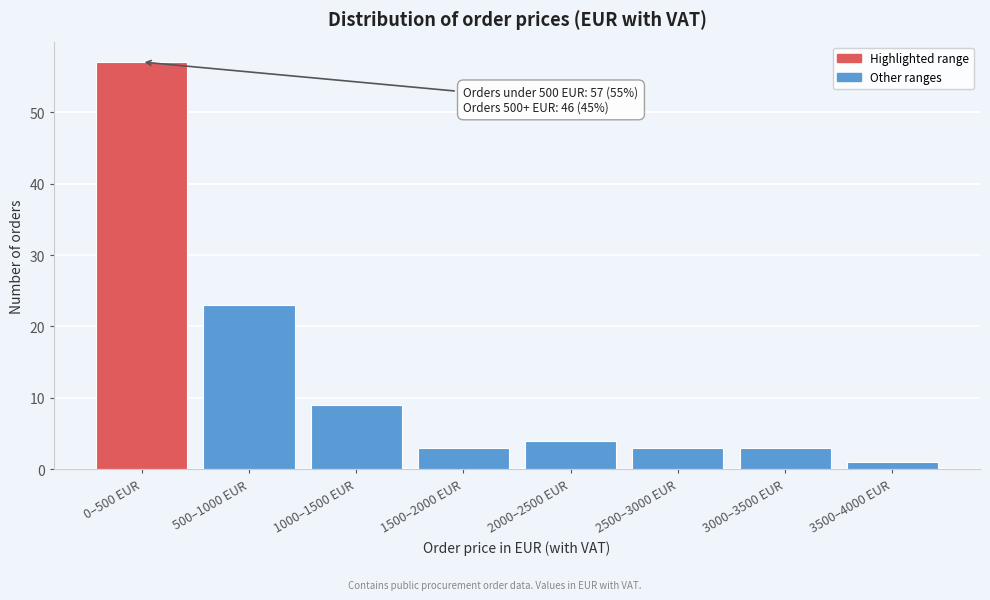

Reading left to right, what are all the values shown in this chart?

57	23	9	3	4	3	3	1